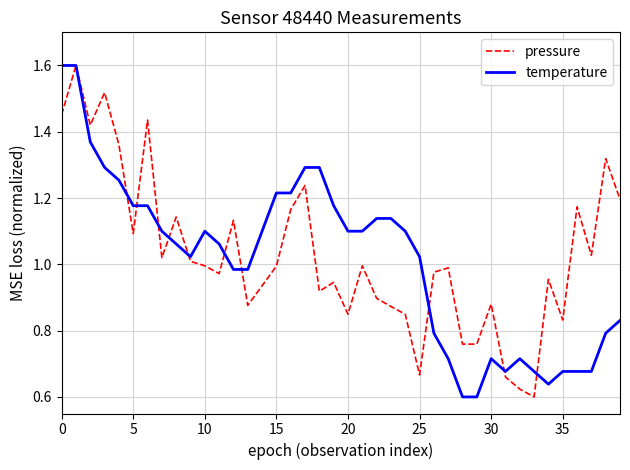

What is the greatest value displayed?

1.6